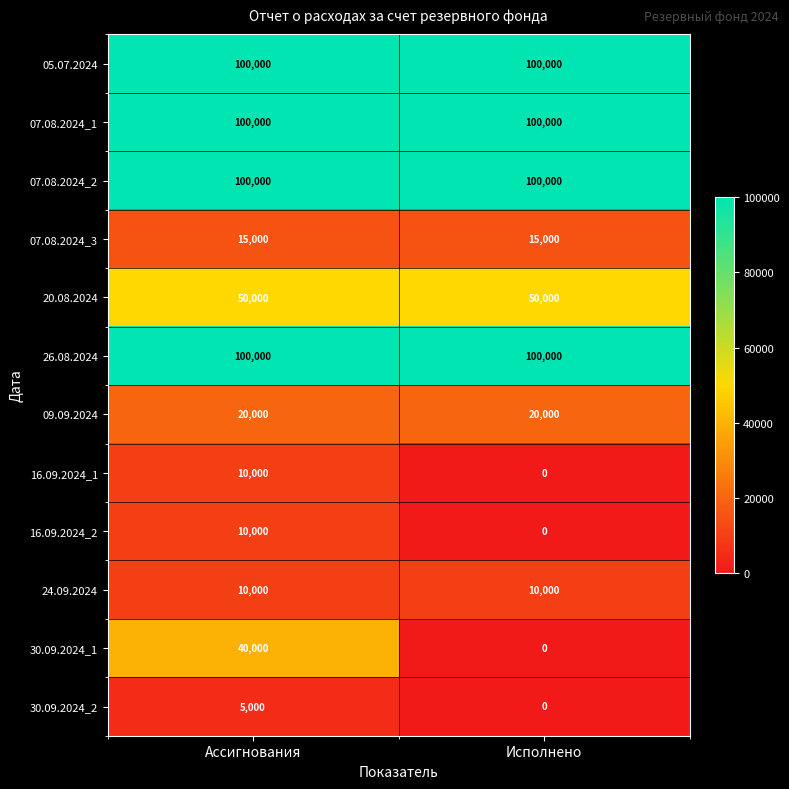

Which category has the lowest value across all series?

Исполнено